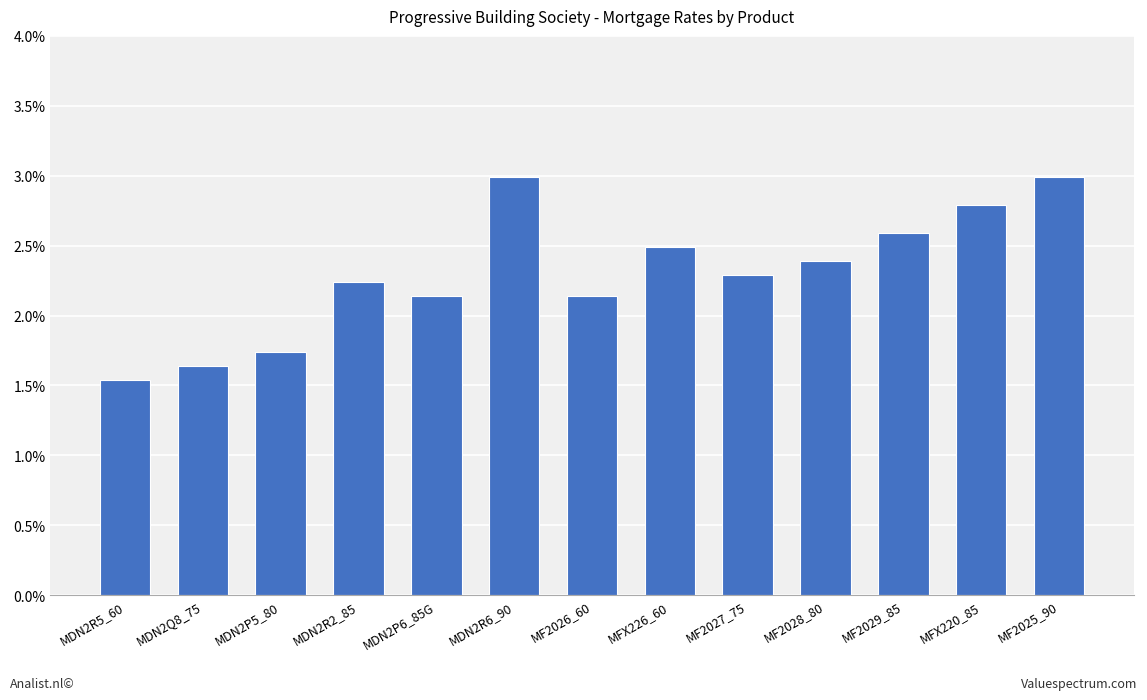

Reading left to right, extract all data points from this chart.

MDN2R5_60=0.0	MDN2Q8_75=0.0	MDN2P5_80=0.0	MDN2R2_85=0.0	MDN2P6_85G=0.0	MDN2R6_90=0.0	MF2026_60=0.0	MFX226_60=0.0	MF2027_75=0.0	MF2028_80=0.0	MF2029_85=0.0	MFX220_85=0.0	MF2025_90=0.0